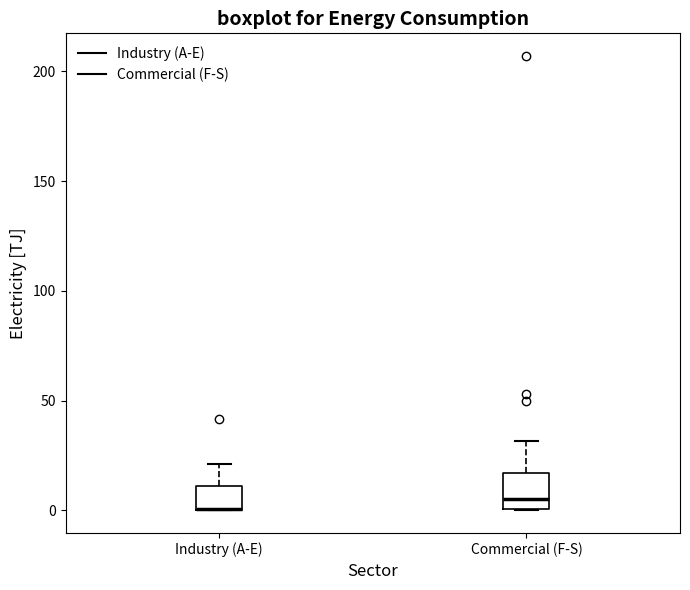

Which box is the tallest, from its lower edge to its upper edge?

Commercial (F-S)